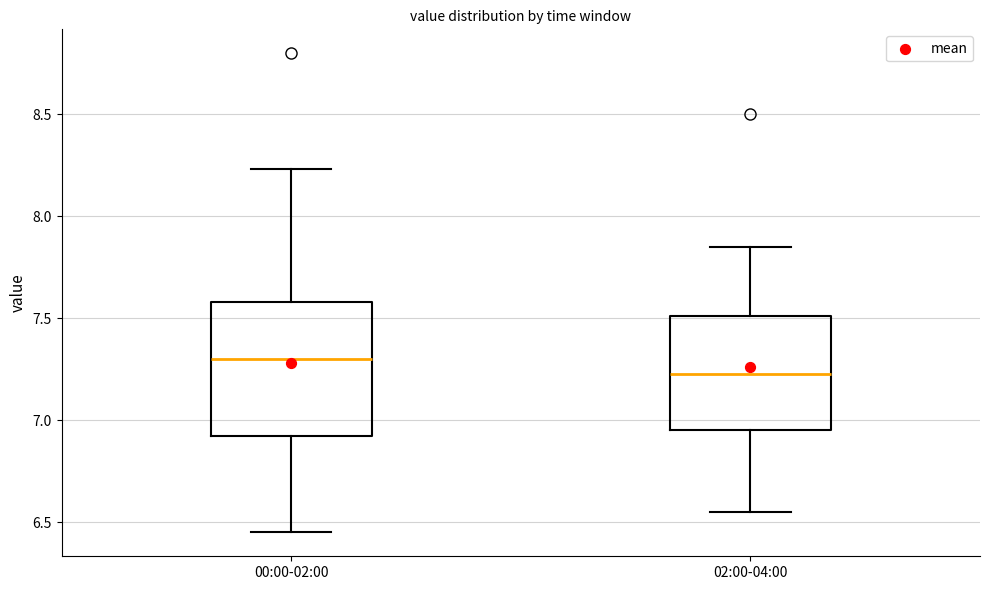

Which box has the lowest median line?

02:00-04:00